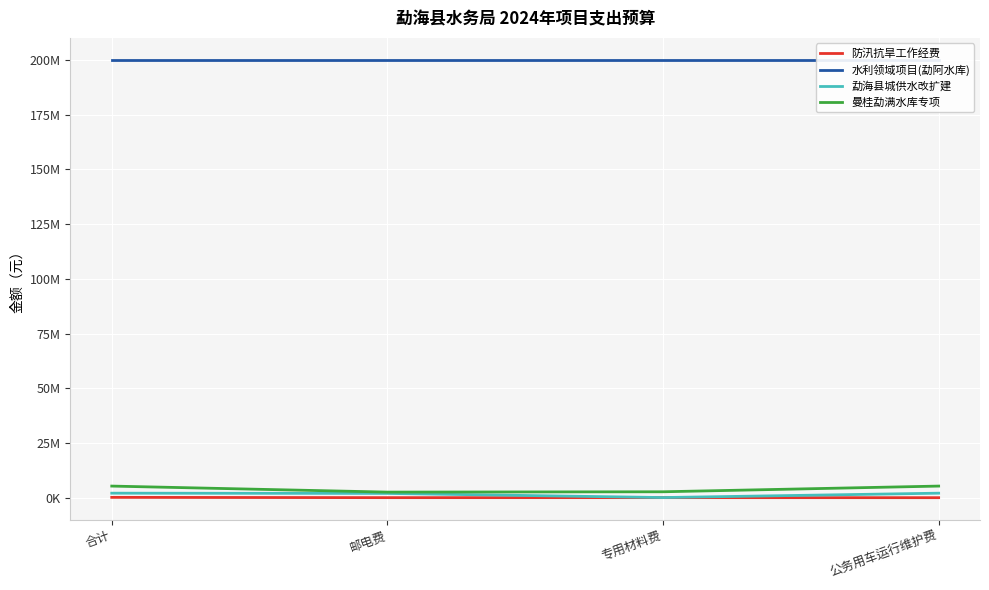

Which has a higher value, 公务用车运行维护费 or 邮电费?

邮电费